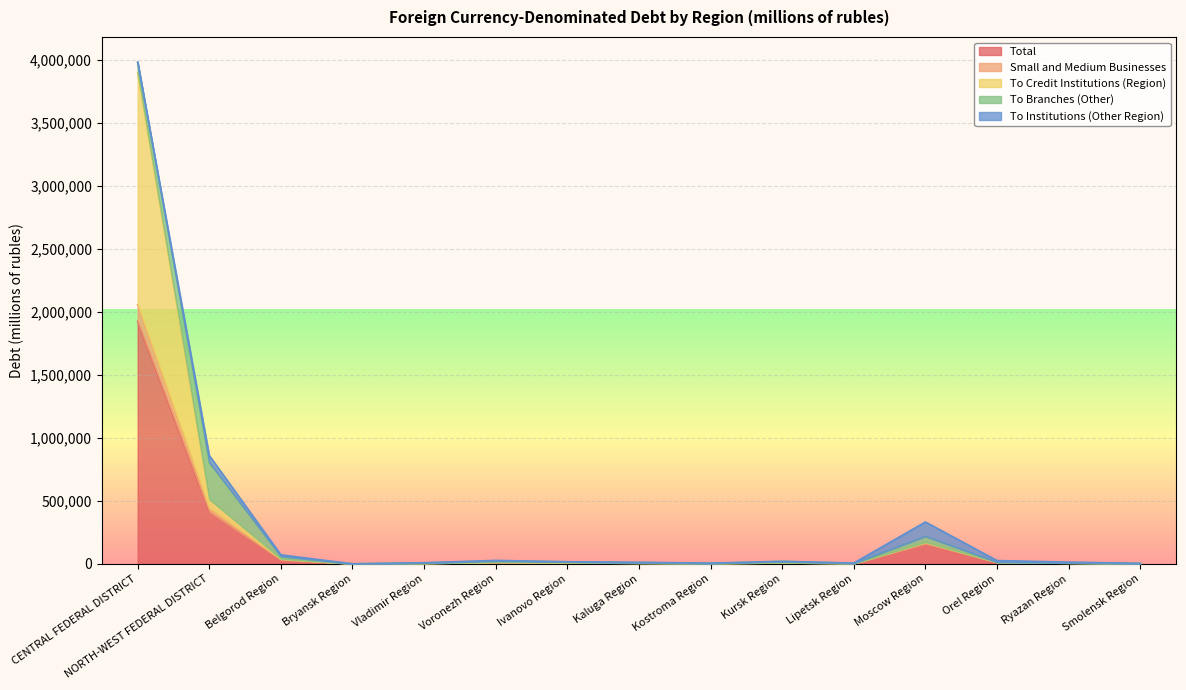

What is the difference between the maximum and minimum values in the To Credit Institutions (Region) series?

3900396